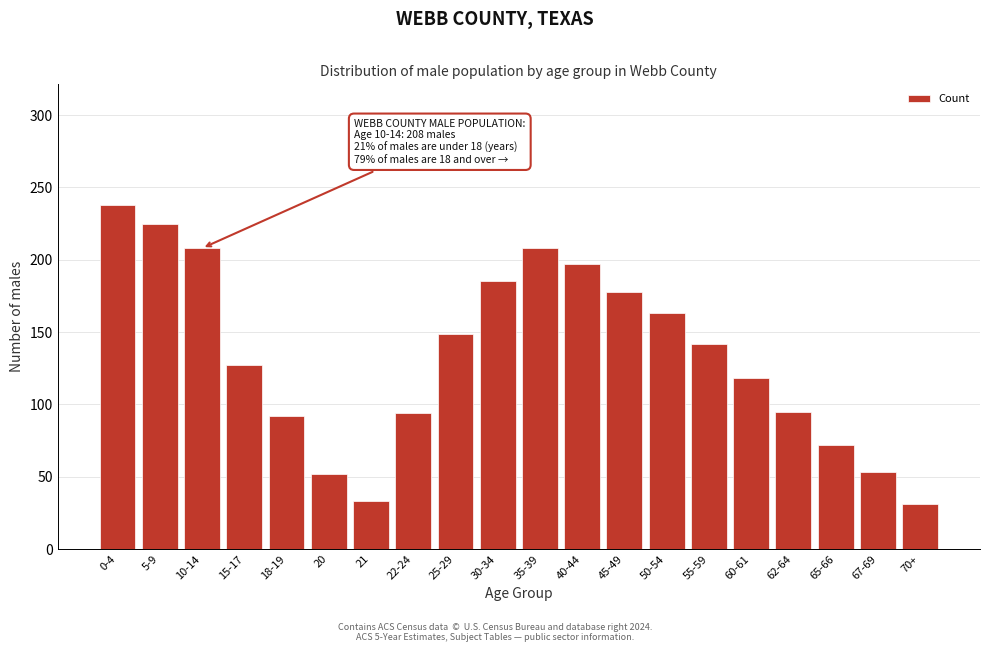

What is the label of the 5th bar from the left?

18-19